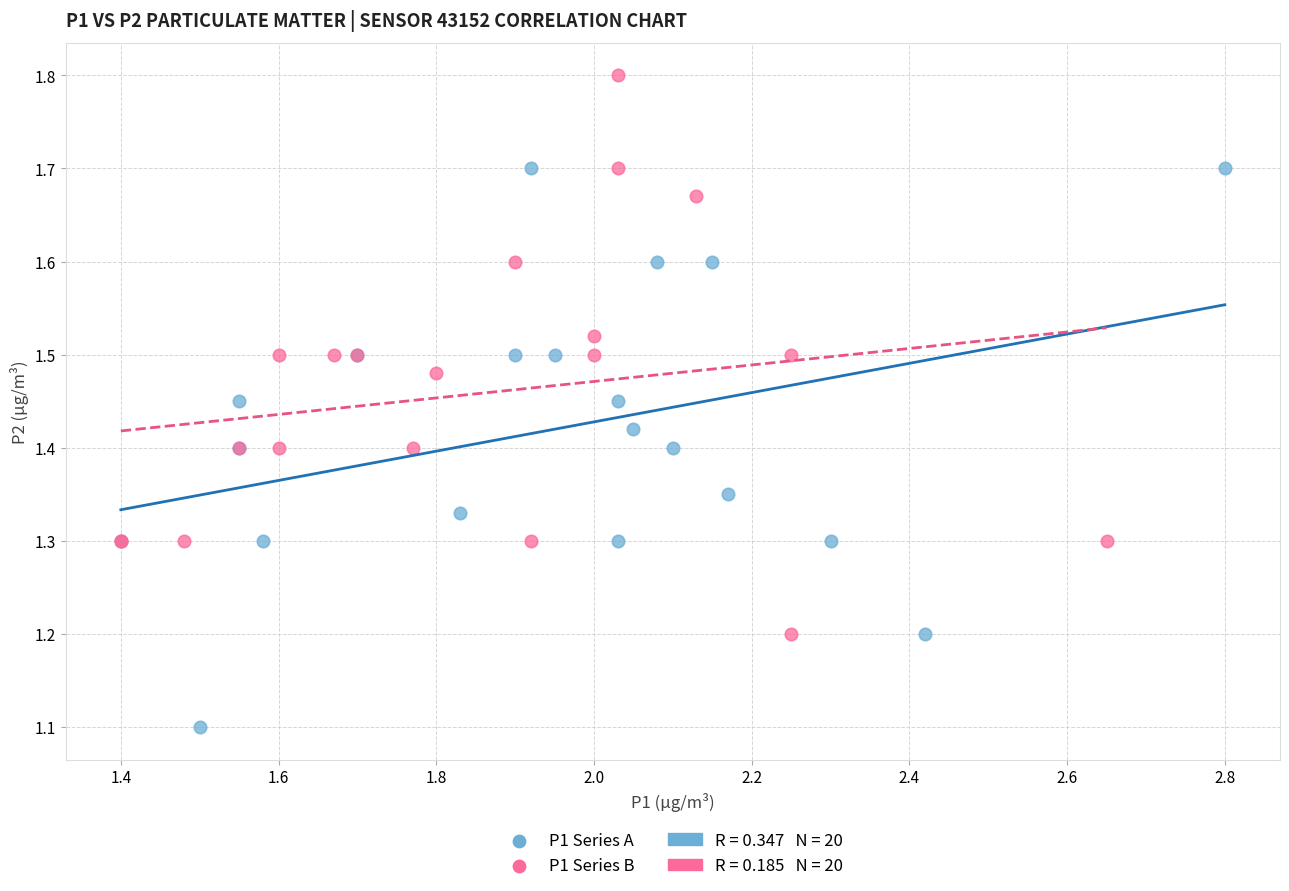

Which series contains the highest Y value?

P1 Series B